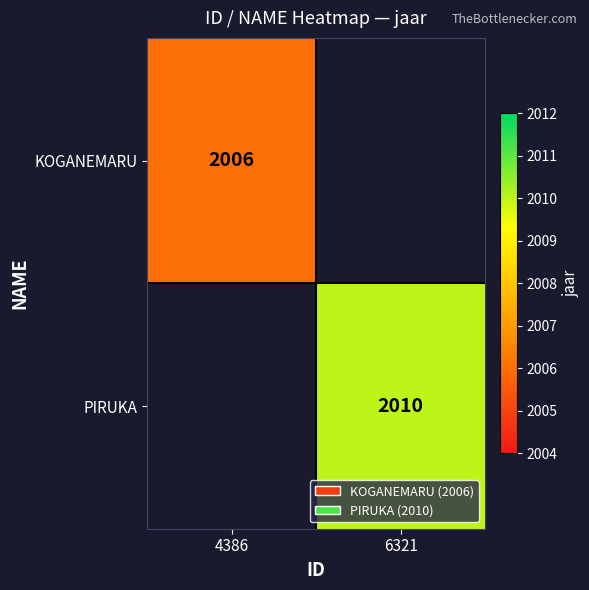

True or false: KOGANEMARU has a value of 779.4 at 4386.

False